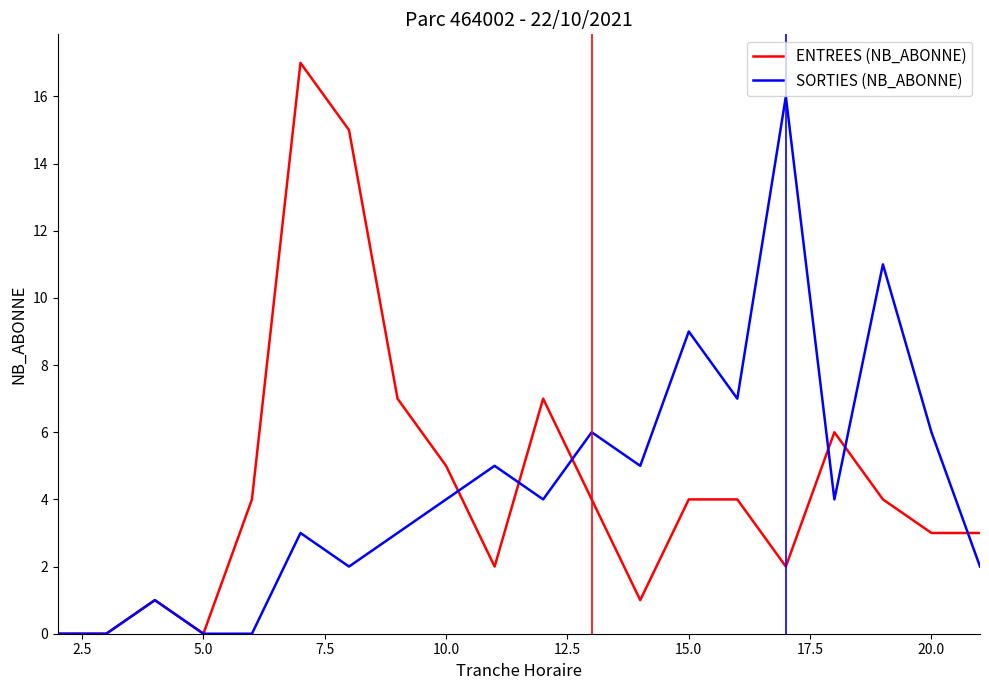

Reading right to left, what are all the values shown in this chart?

ENTREES (NB_ABONNE): 3	3	4	6	2	4	4	1	4	7	2	5	7	15	17	4	0	1	0	0
SORTIES (NB_ABONNE): 2	6	11	4	16	7	9	5	6	4	5	4	3	2	3	0	0	1	0	0